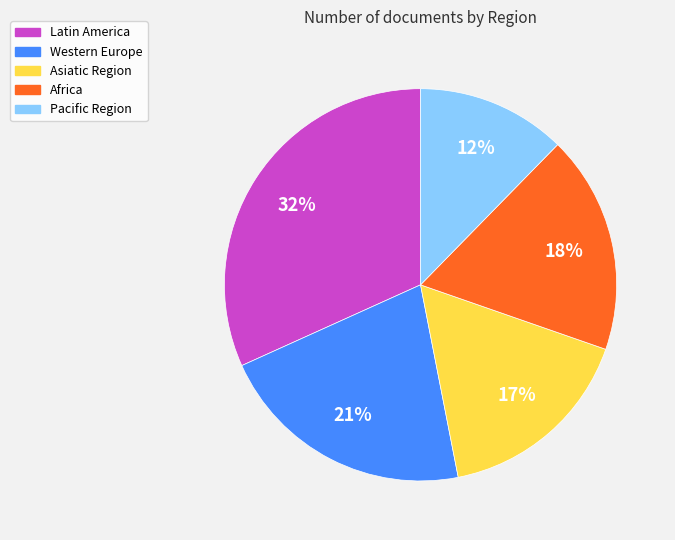

Between Asiatic Region and Western Europe, which is larger?

Western Europe